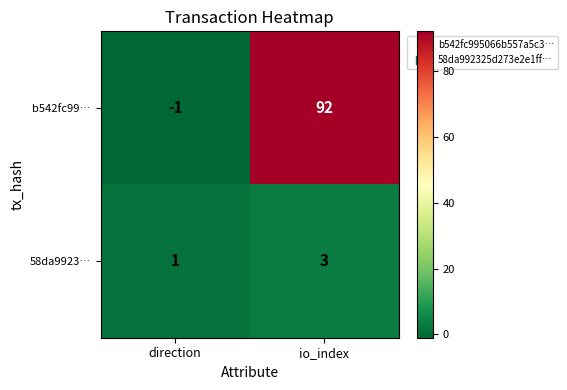

What is the greatest value displayed?

92